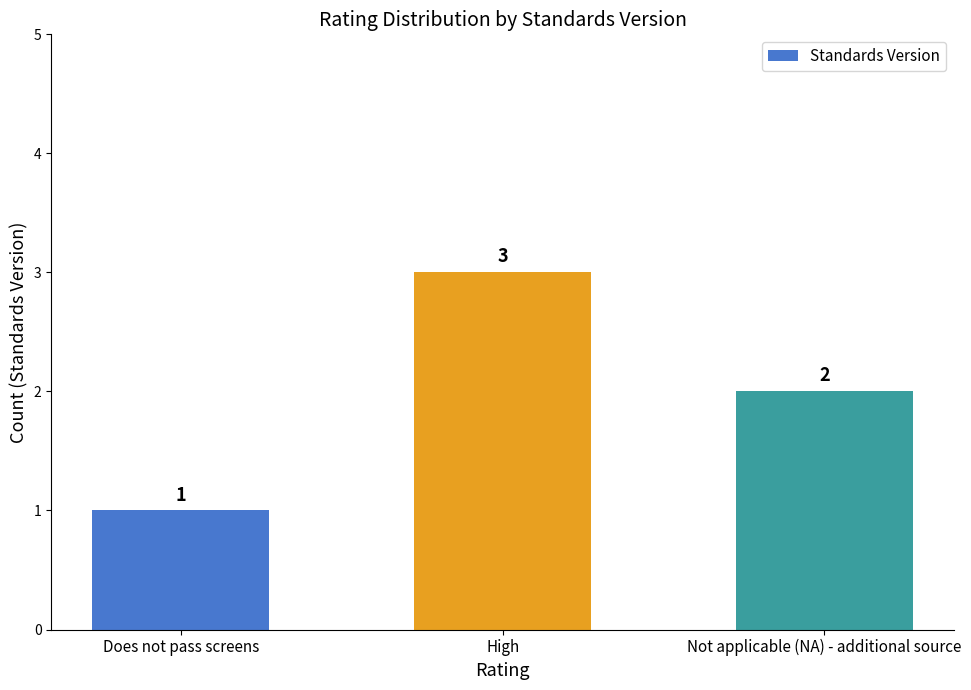

Which label corresponds to the smallest value in the chart?

Does not pass screens